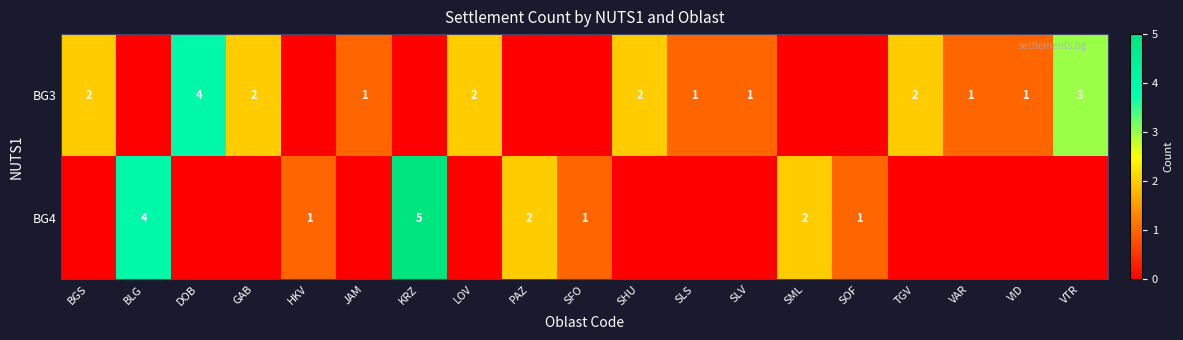

True or false: BG3 has a value of 4 at DOB.

True